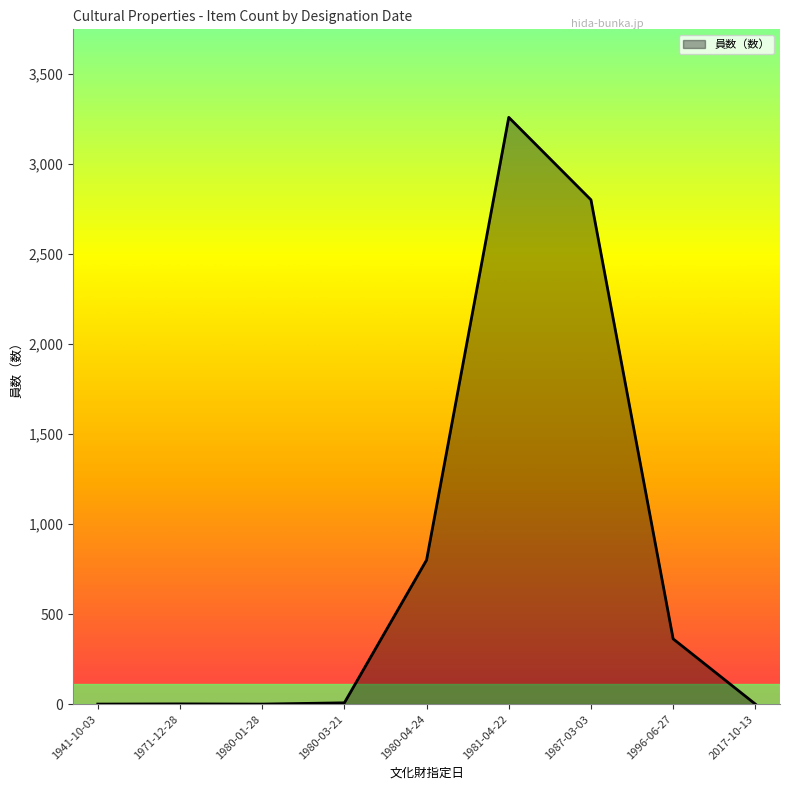

How many values are below 7?

4